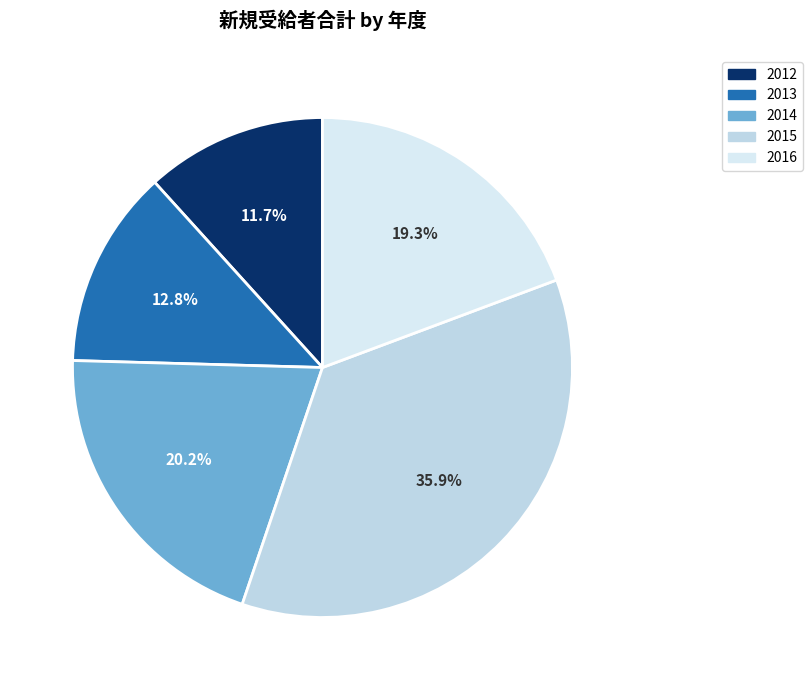

What is the total percentage of 2012 and 2016?

31.0%